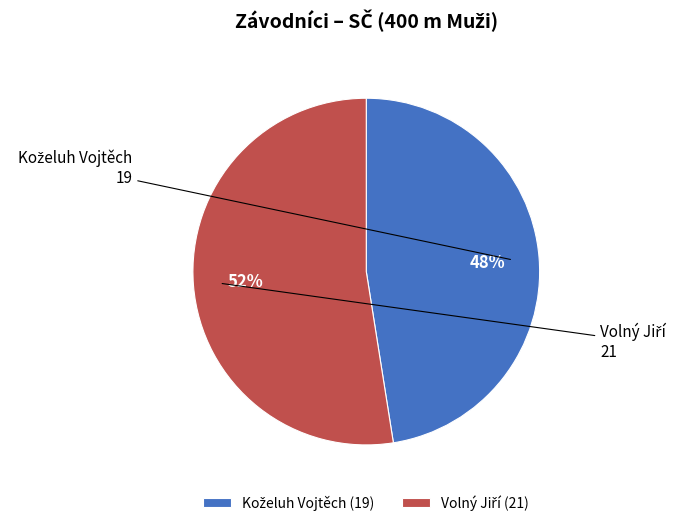

Is there any slice that represents more than half of the pie?

Yes